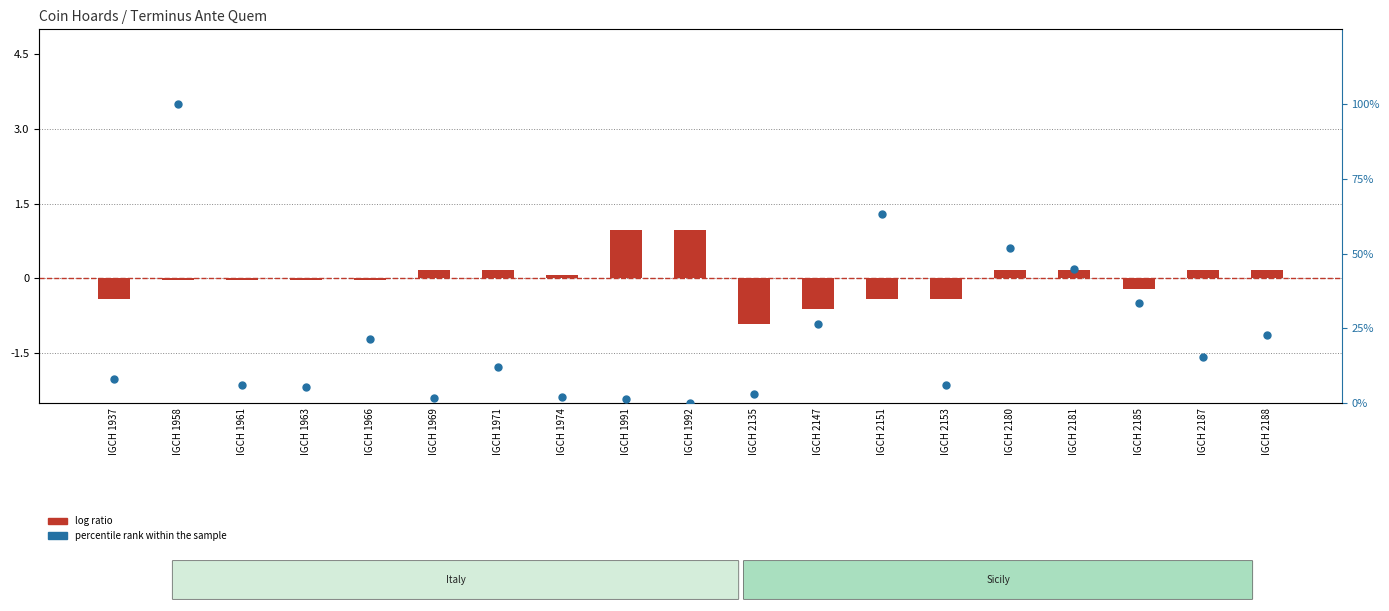

At how many categories does at least one series exceed 14?

9